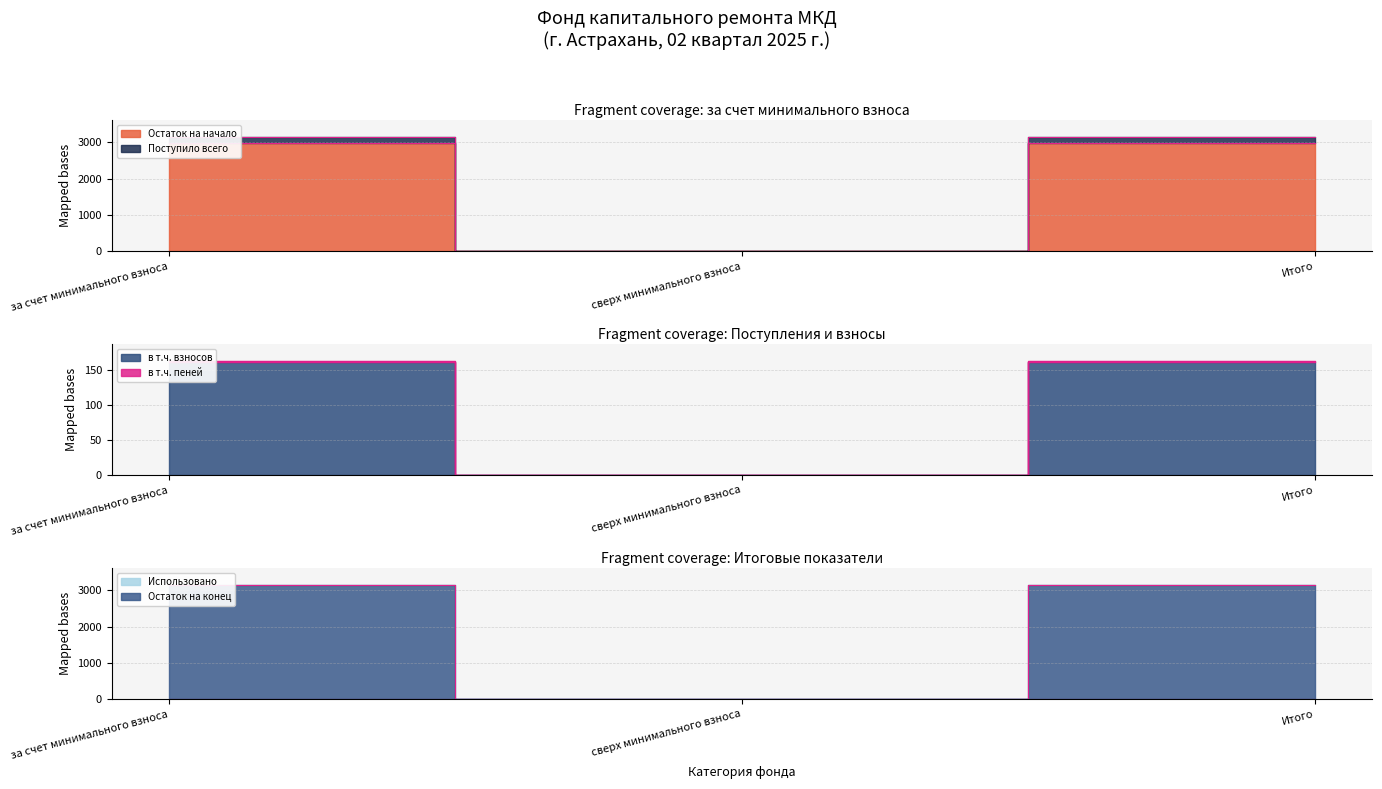

What is the average value of the в т.ч. взносов series?

107.3